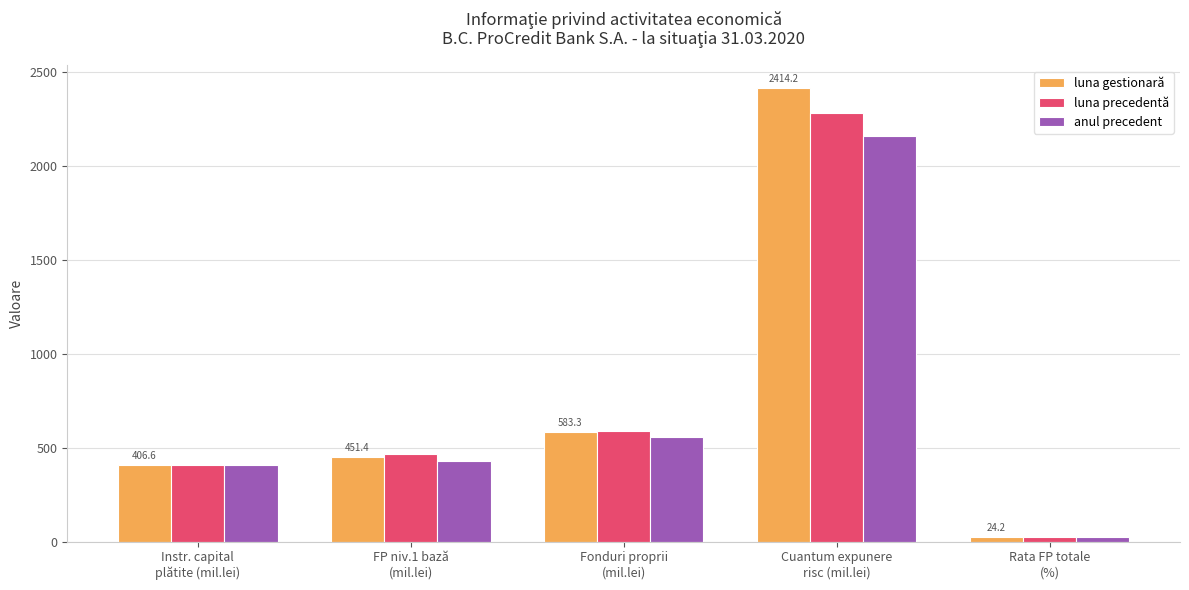

Reading left to right, transcribe all the data shown in this chart.

luna gestionară: 406.6	451.4	583.3	2414.2	24.2
luna precedentă: 406.6	464.4	591.9	2282.8	25.9
anul precedent: 406.6	430.6	556.9	2157.6	25.8